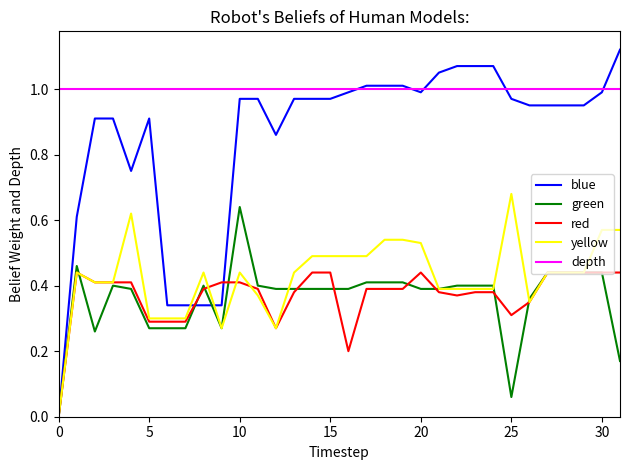

True or false: depth and yellow cross at least once.

False